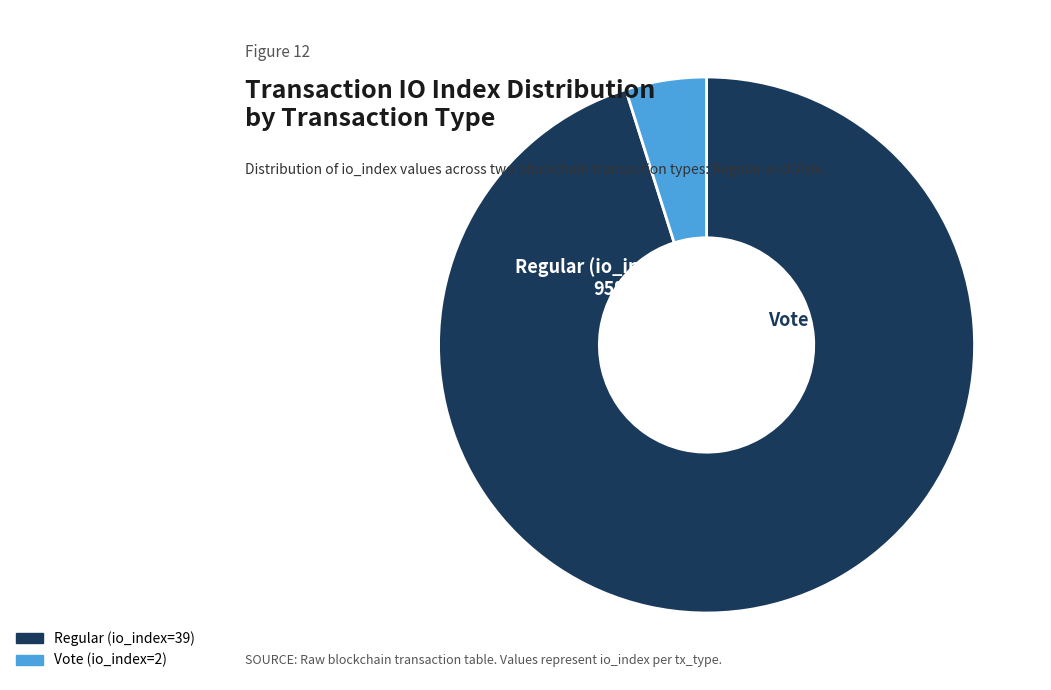

Is the sum of Vote (io_index=2) and Regular (io_index=39) greater than half?

Yes